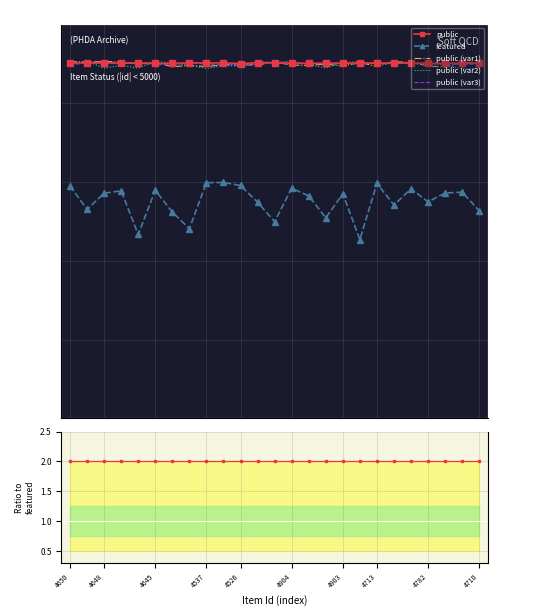

What is the total value across all series at 4648?

4.9